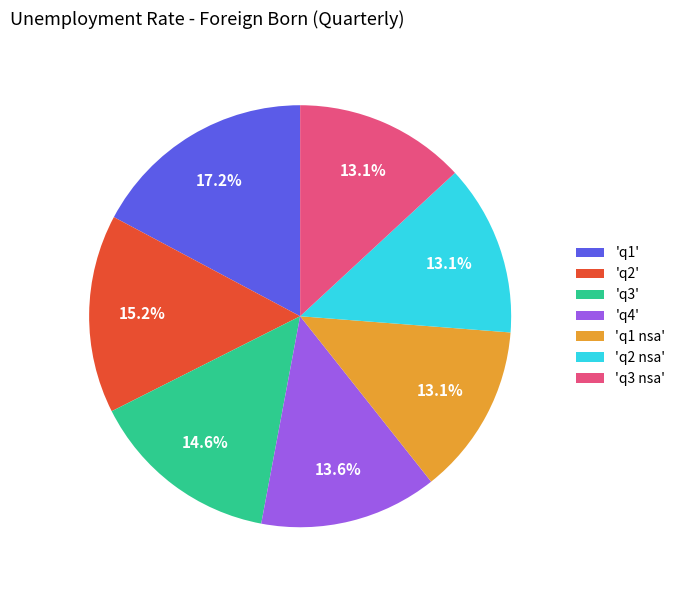

Is 'q1 nsa' the majority of the pie?

No